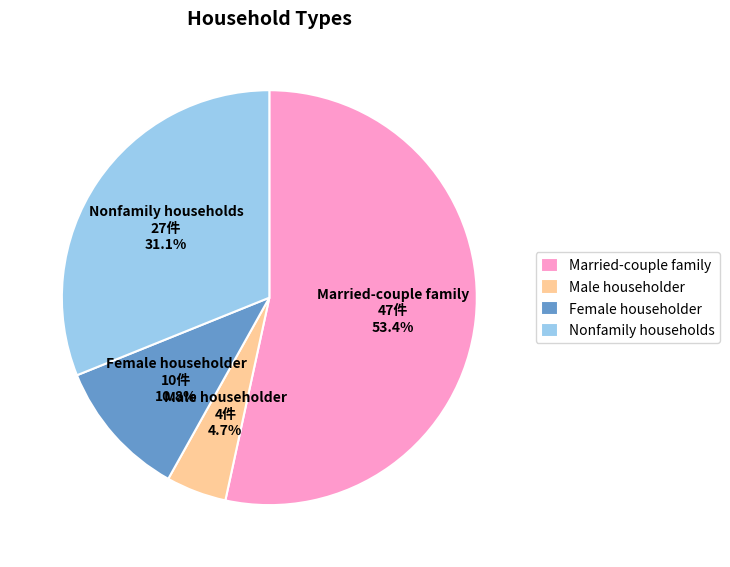

What is the majority slice?

Married-couple family